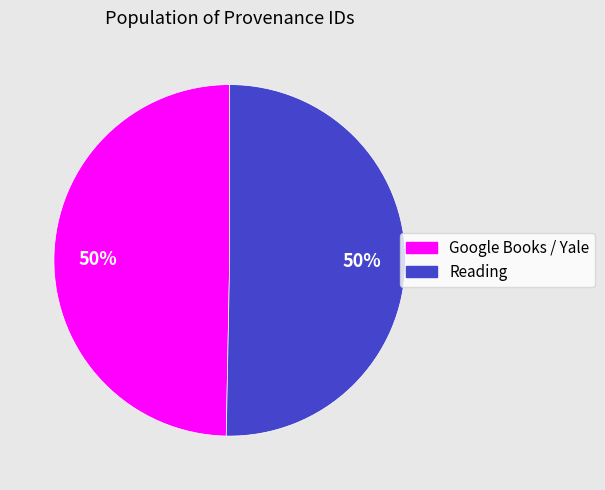

To the nearest percent, what portion does Reading represent?

50%